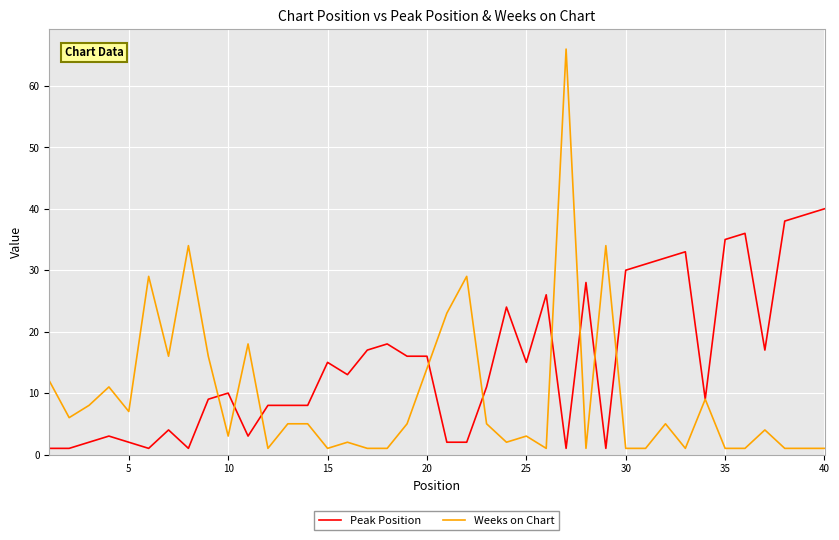

What are all the series names shown in the legend?

Peak Position, Weeks on Chart